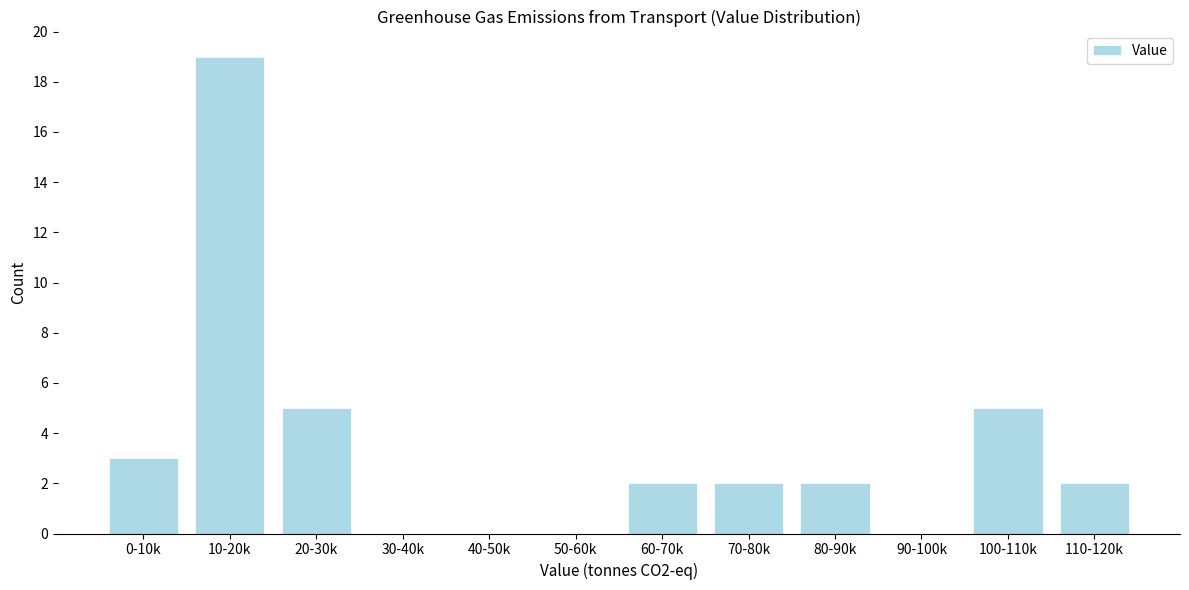

Reading right to left, what are all the values shown in this chart?

110-120k=2	100-110k=5	90-100k=0	80-90k=2	70-80k=2	60-70k=2	50-60k=0	40-50k=0	30-40k=0	20-30k=5	10-20k=19	0-10k=3